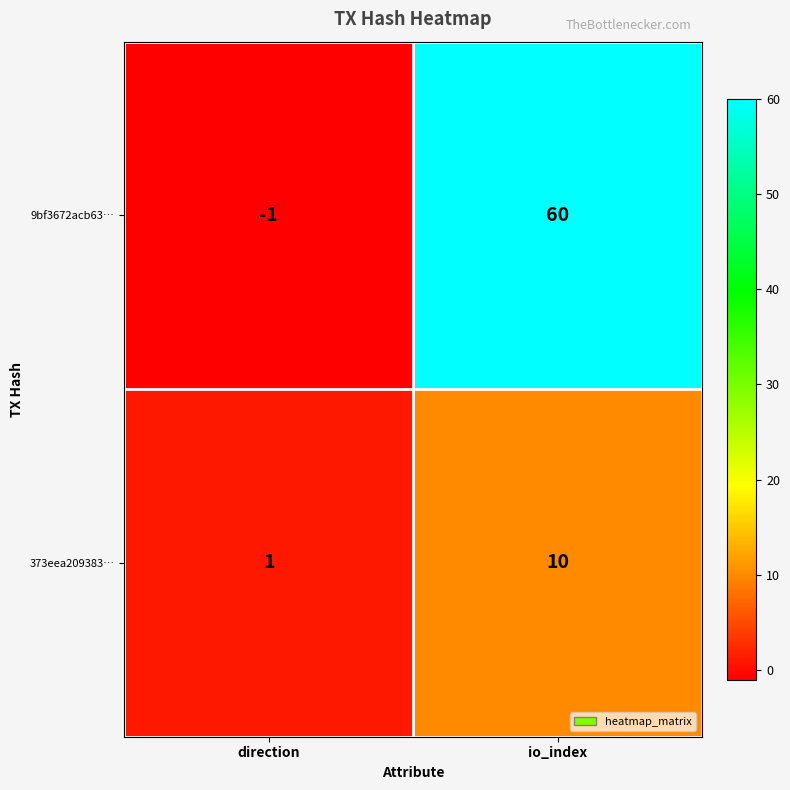

What is the difference between the highest and lowest values at io_index?

50